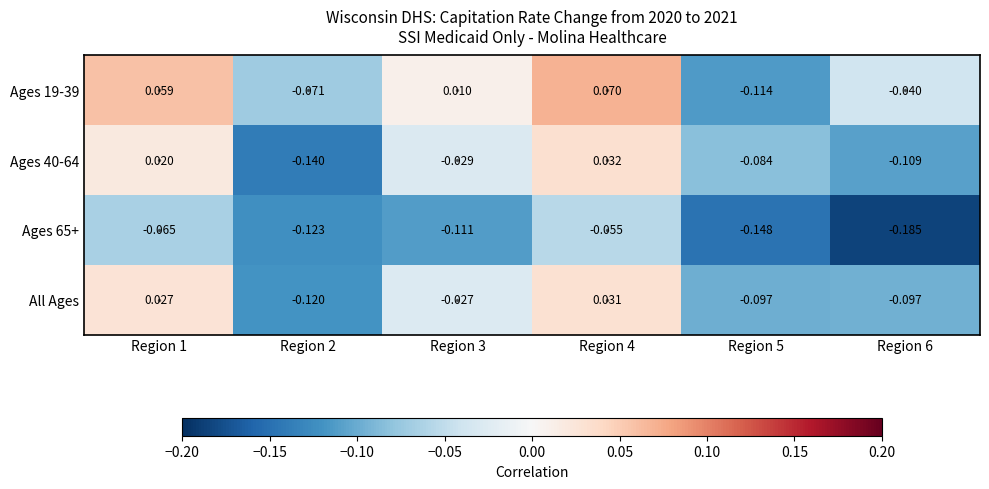

Is the value of Ages 65+ at Region 5 greater than the value of Ages 19-39 at Region 4?

No